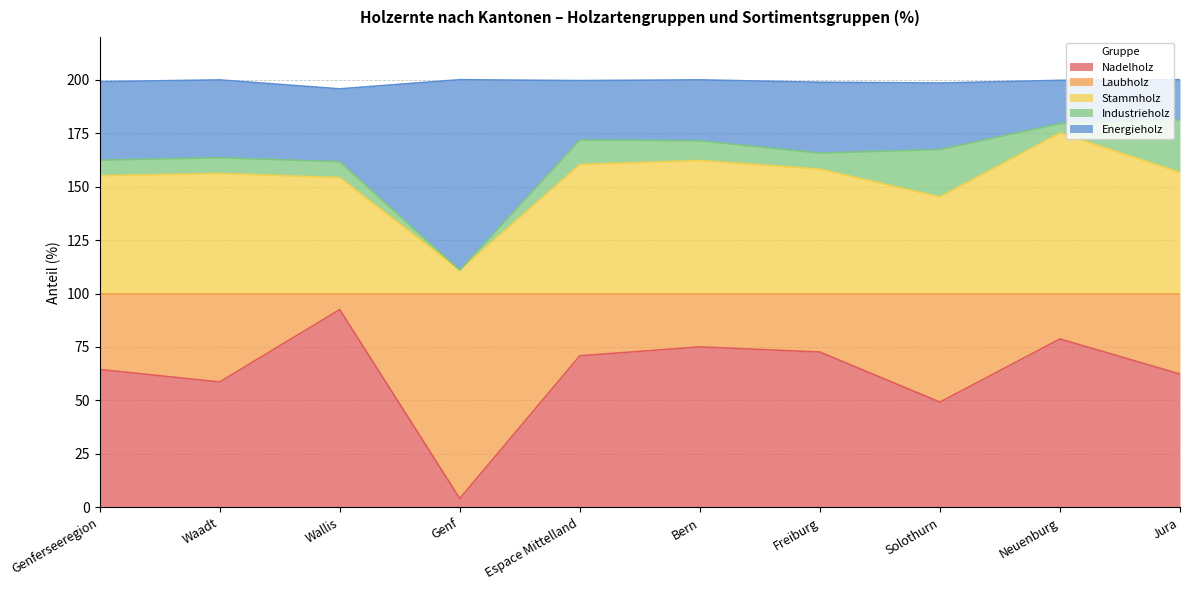

Between Solothurn and Neuenburg, which series saw the biggest shift?

Stammholz